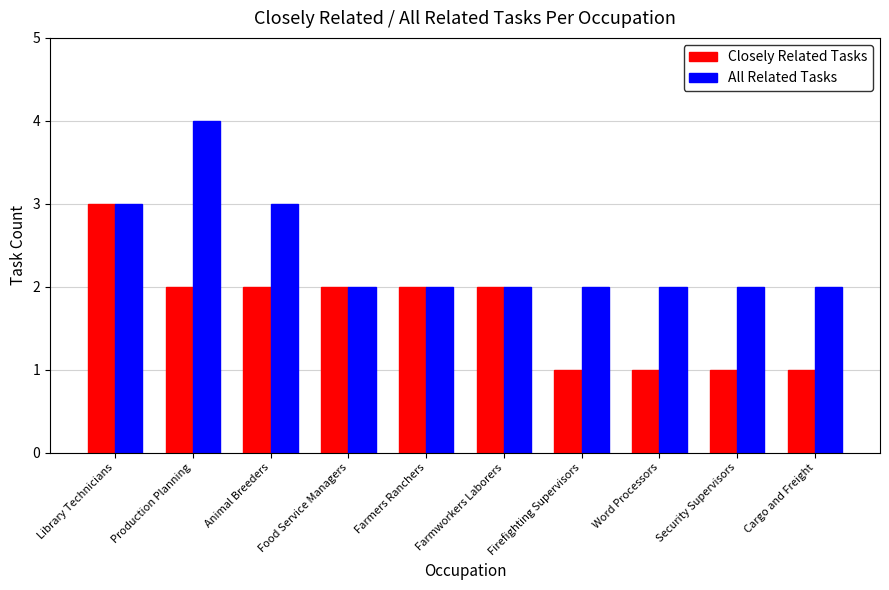

Count the Closely Related Tasks values in the range 1 to 2.

9